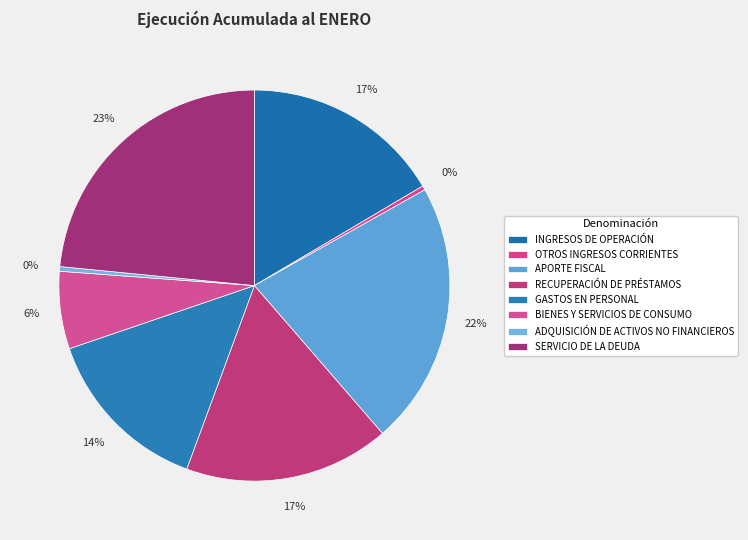

Which category has the biggest portion of the pie?

SERVICIO DE LA DEUDA